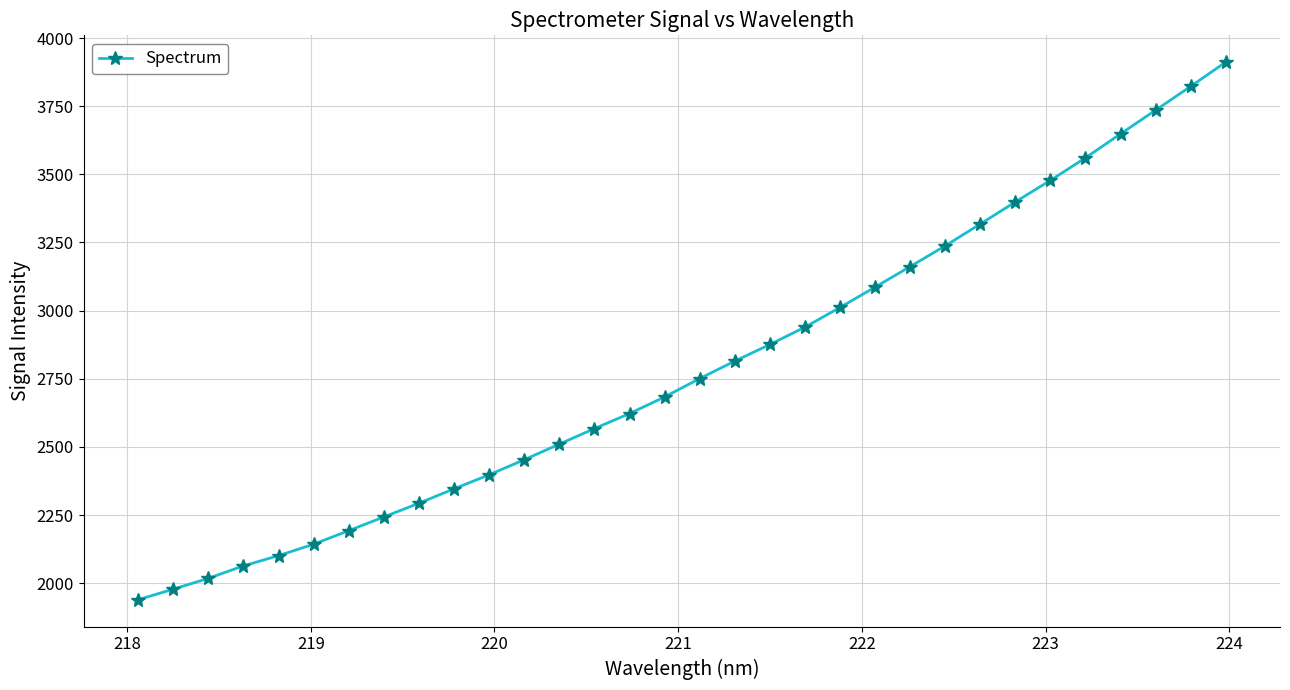

Count the number of data series in this chart.

1